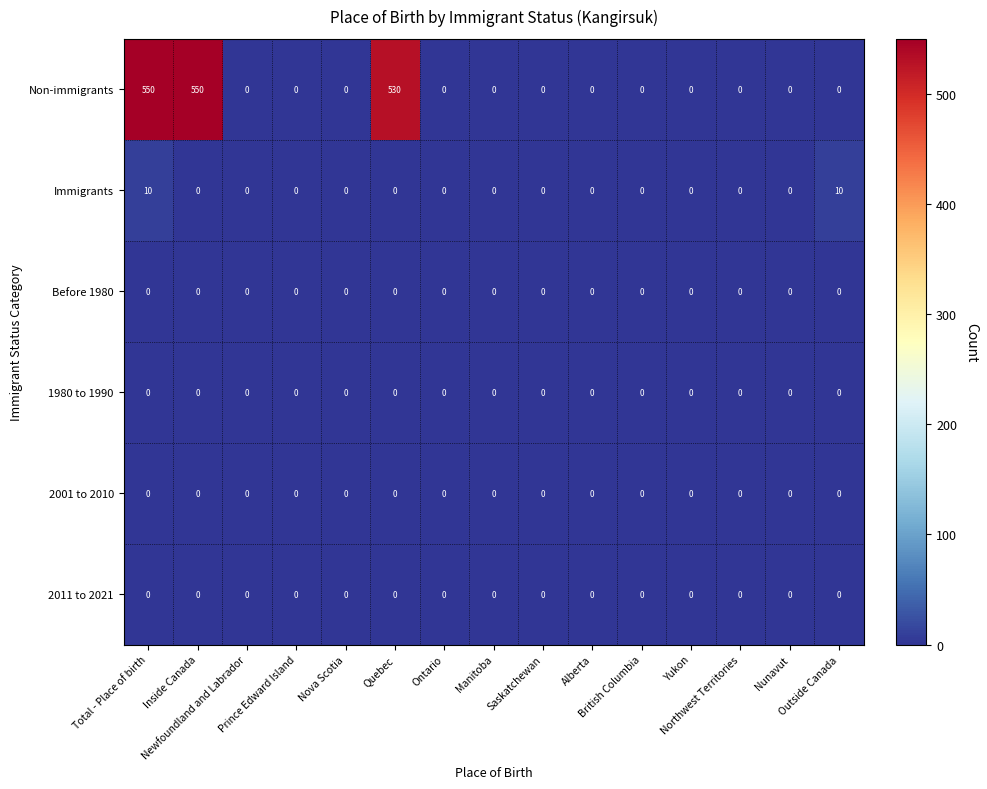

Count the Immigrants values in the range 0 to 1.

13